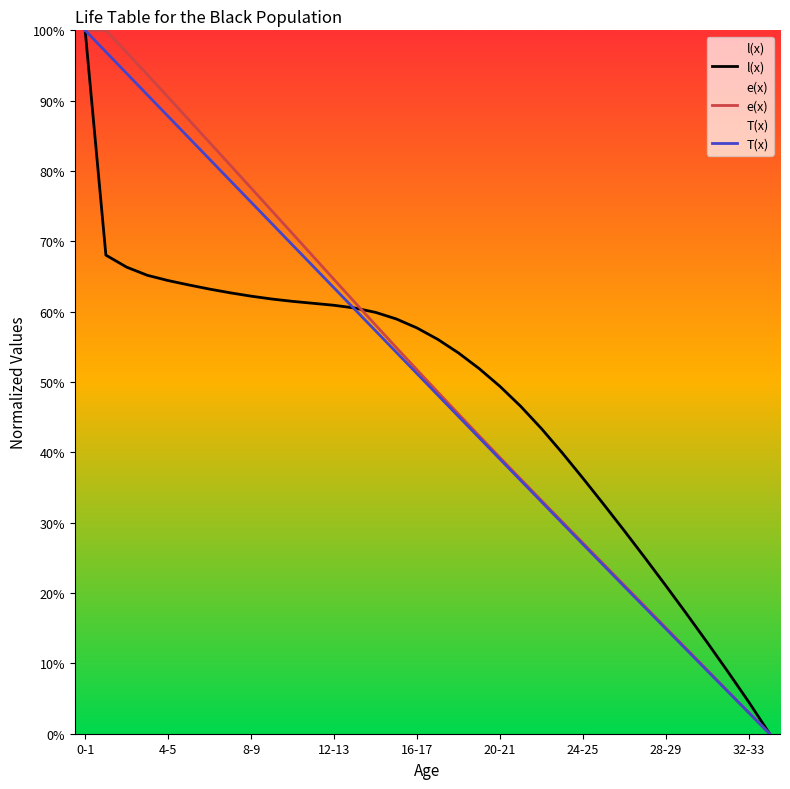

What is the greatest value displayed?

100.0